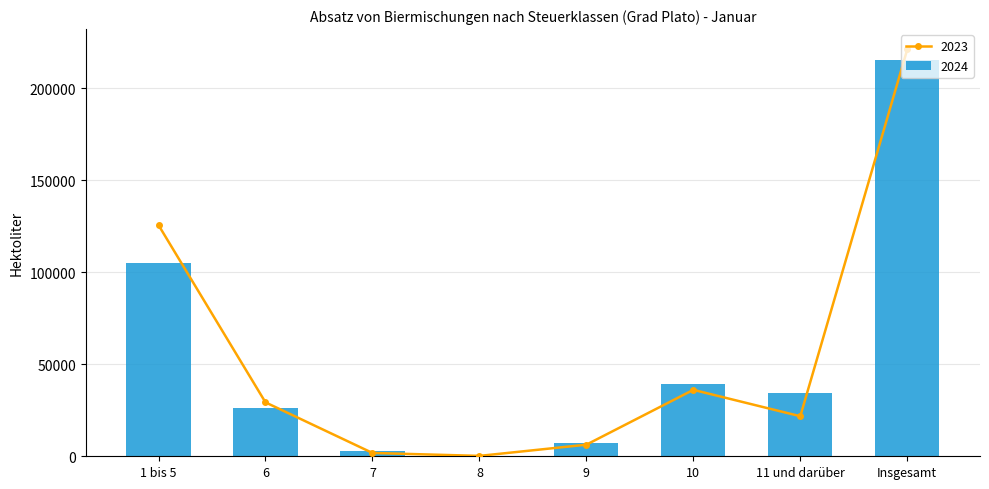

At which category does the chart reach its minimum across all series?

8